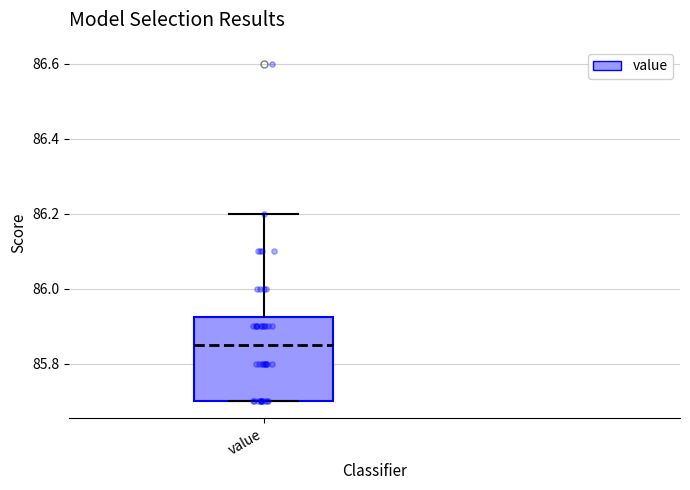

Read this box plot against the y-axis: the position of the median line, the range covered by the box, and the ends of both whiskers. The values are not printed on the chart, so give them approximately, as read against the axis.

median 85.86, box 85.70 to 85.92, whiskers 85.70 to 86.20